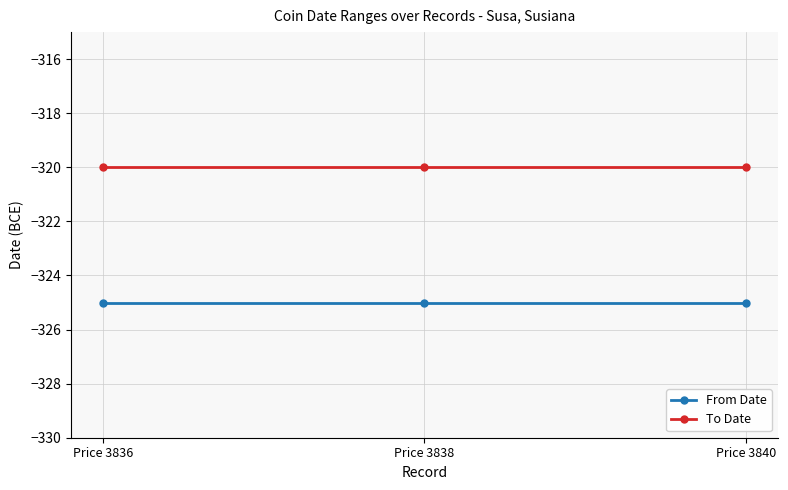

What is the greatest value displayed?

-320